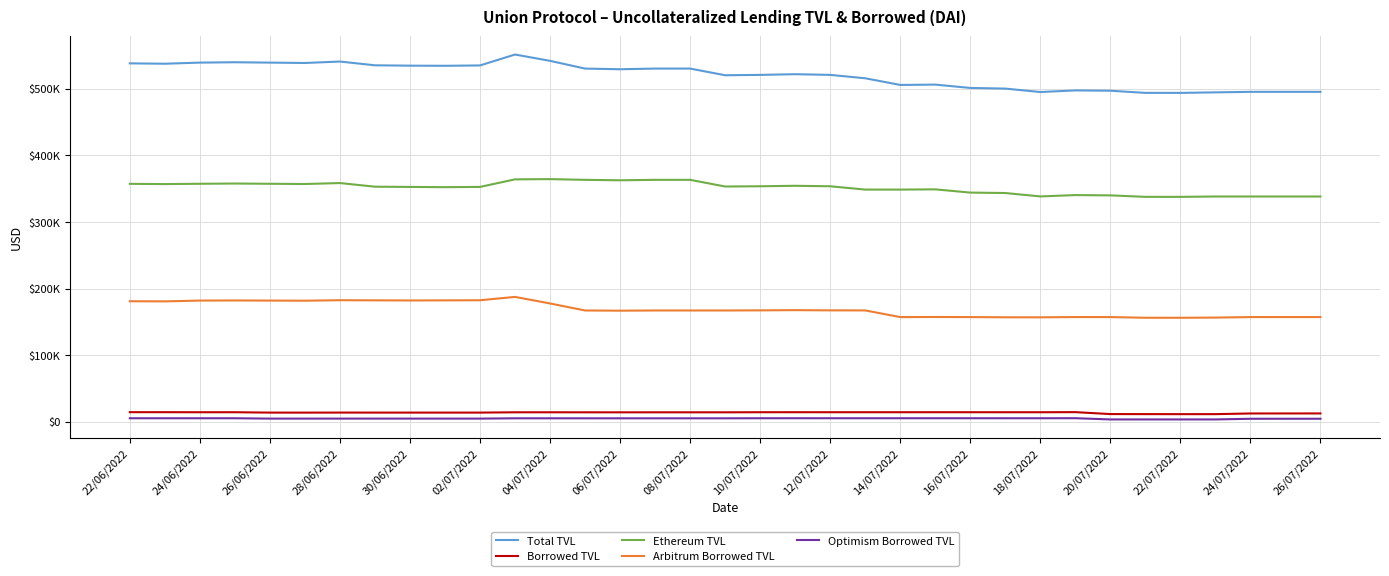

What are all the series names shown in the legend?

Total TVL, Borrowed TVL, Ethereum TVL, Arbitrum Borrowed TVL, Optimism Borrowed TVL